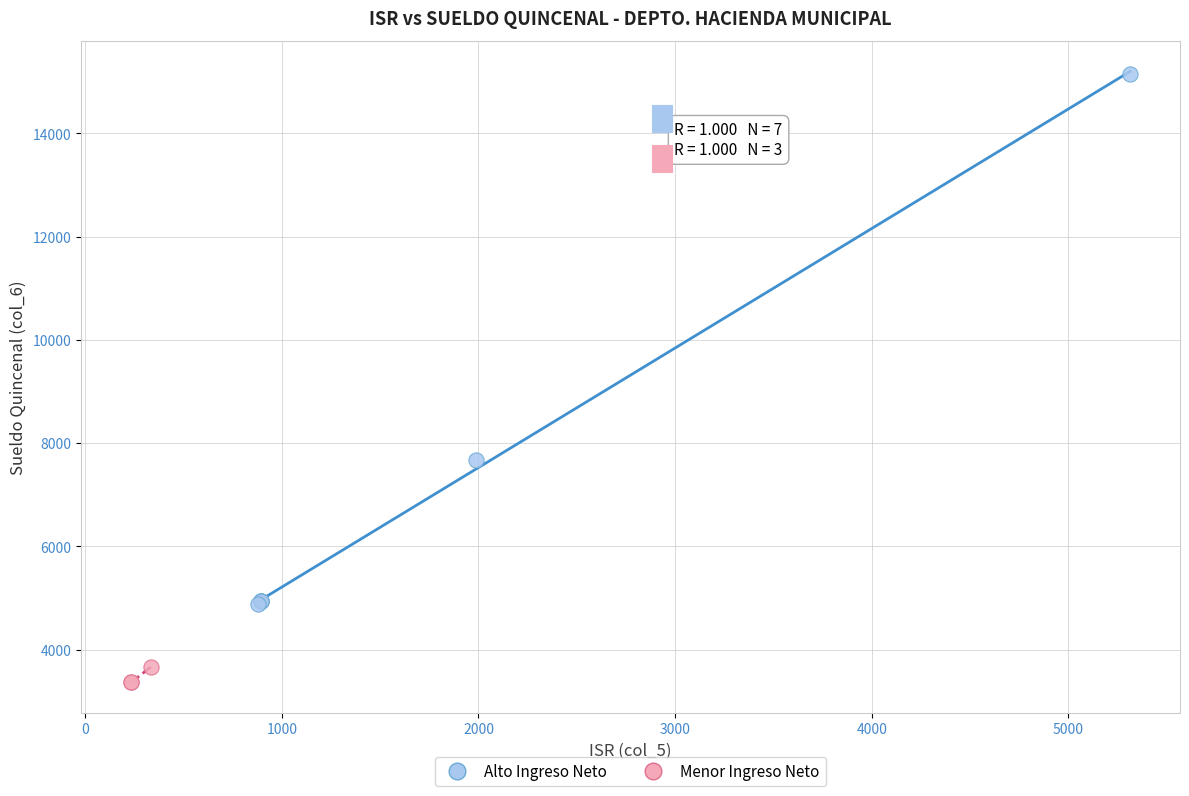

Which series contains the highest Y value?

Alto Ingreso Neto